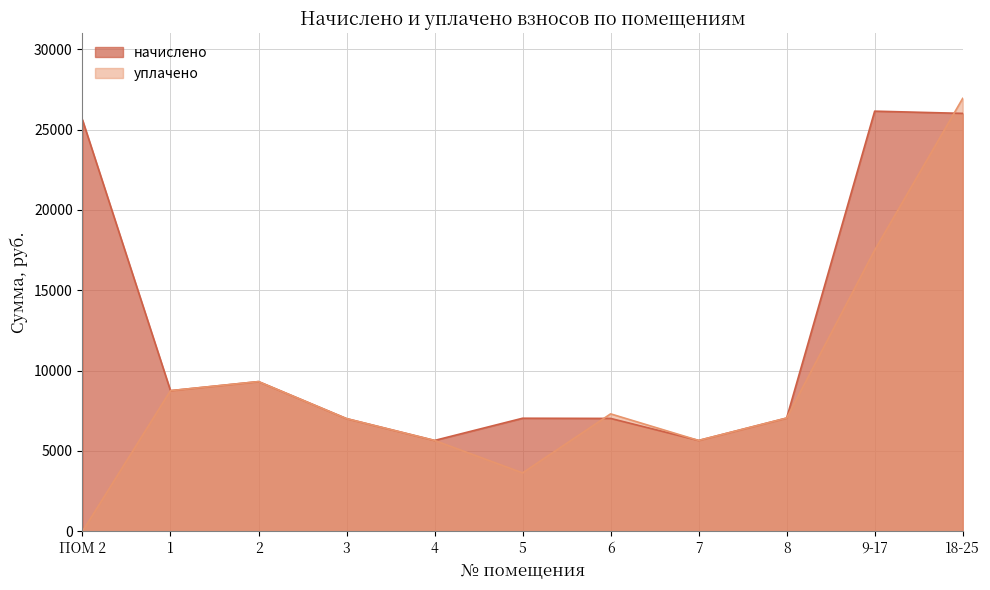

At how many categories does at least one series exceed 11191?

3